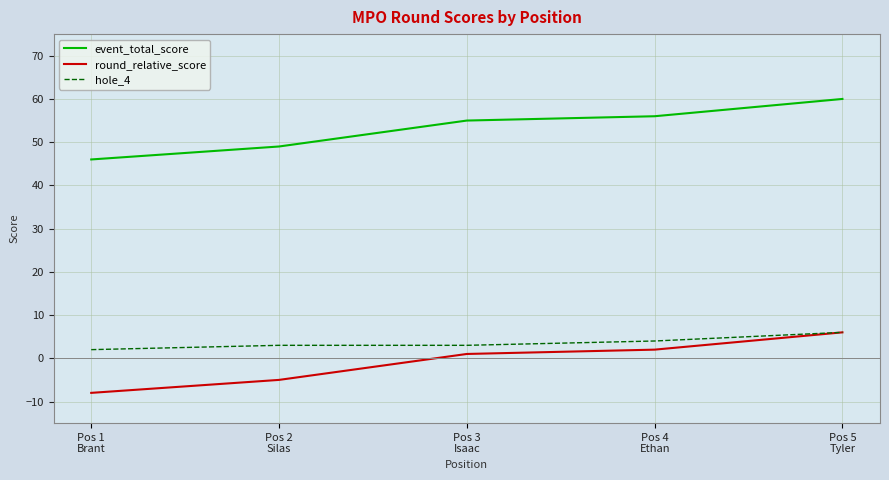

True or false: event_total_score and hole_4 cross at least once.

False